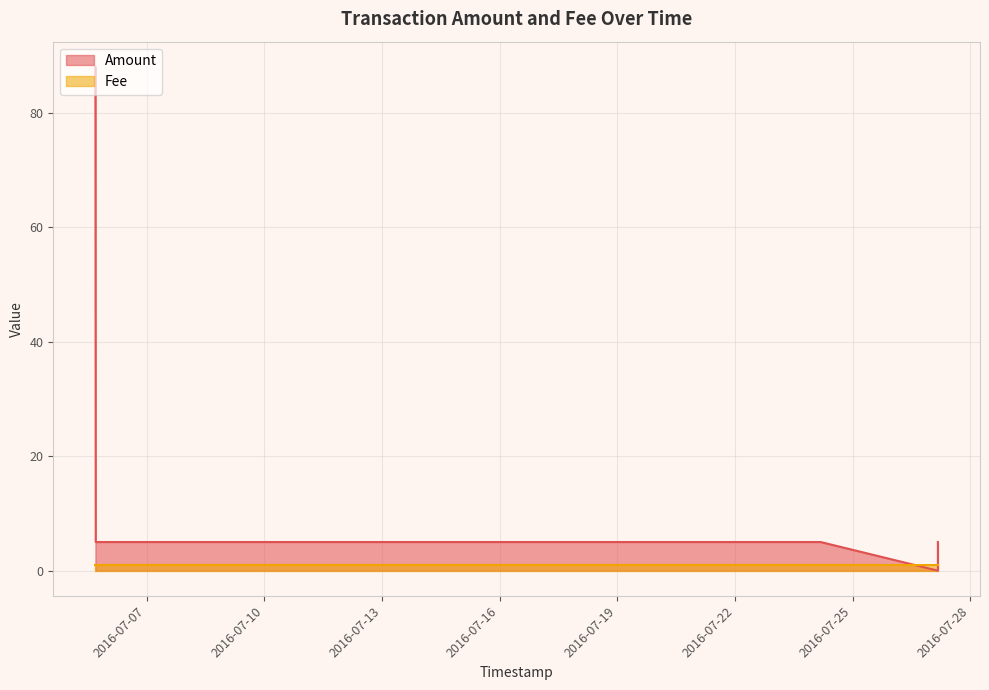

What is the approximate value at 2016-07-14 01:58:22?

5